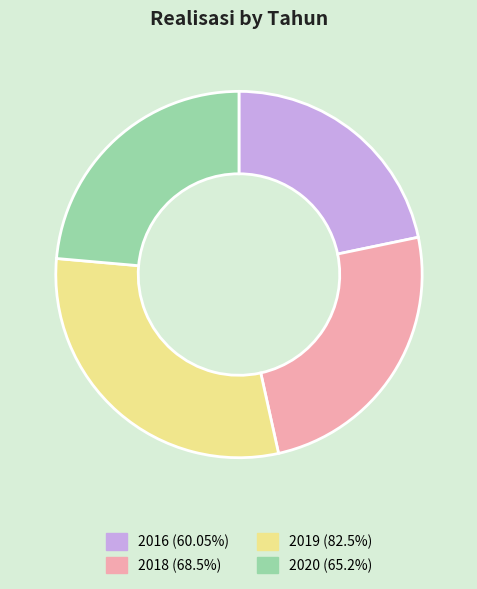

How many slices are in this pie chart?

4